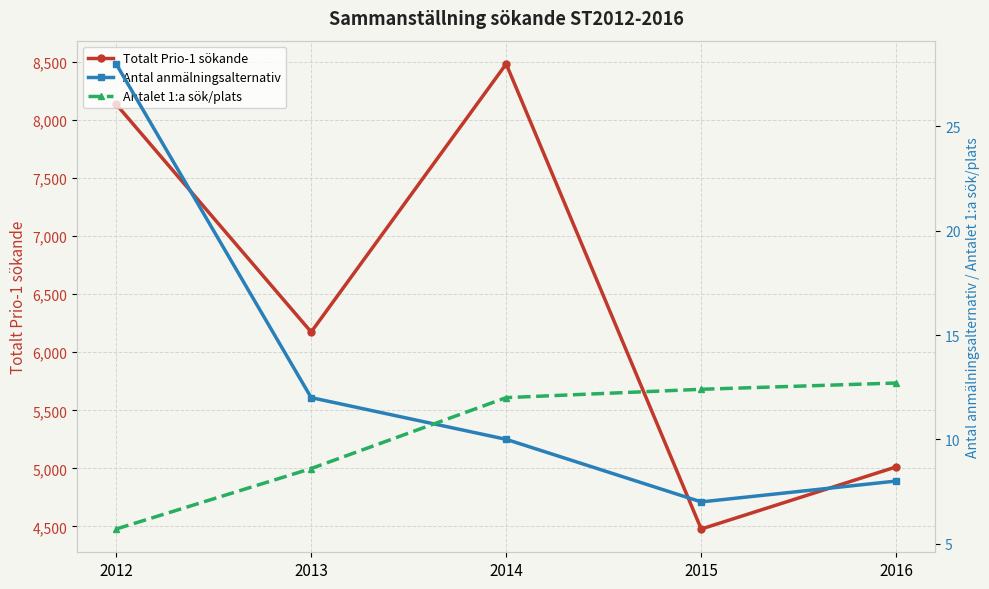

Reading left to right, transcribe all the data shown in this chart.

Totalt Prio-1 sökande: 8135.0	6174.0	8482.0	4478.0	5013.0
Antal anmälningsalternativ: 28.0	12.0	10.0	7.0	8.0
Antalet 1:a sök/plats: 5.7	8.6	12.0	12.4	12.7